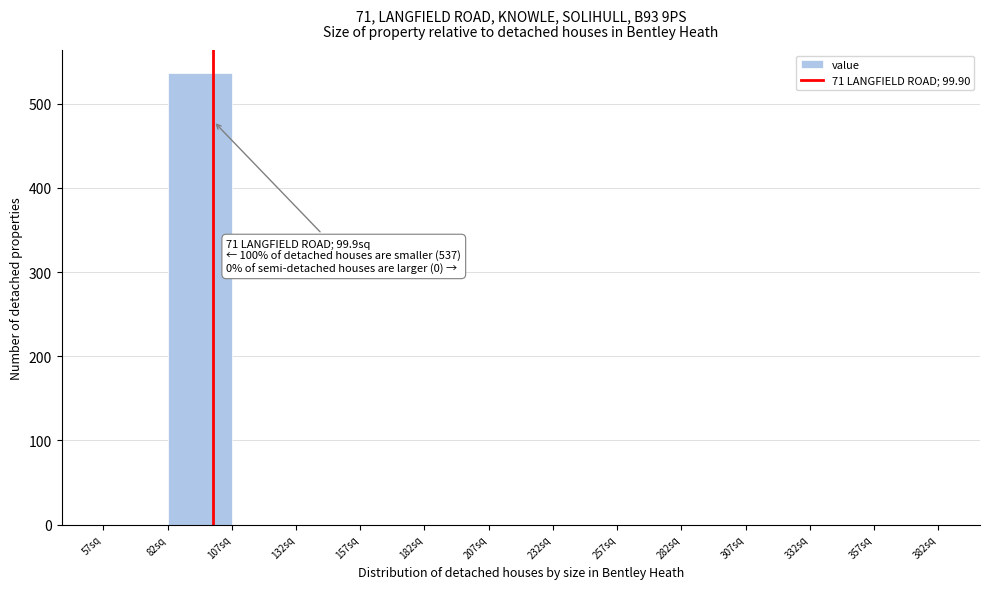

Over which range of the x-axis is the bar tallest?

82 to 107